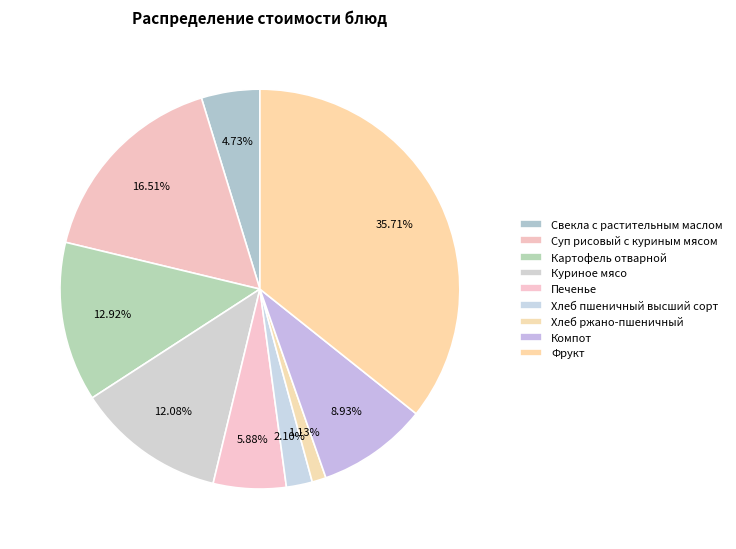

To the nearest percent, what is the combined percentage of Картофель отварной and Печенье?

19%